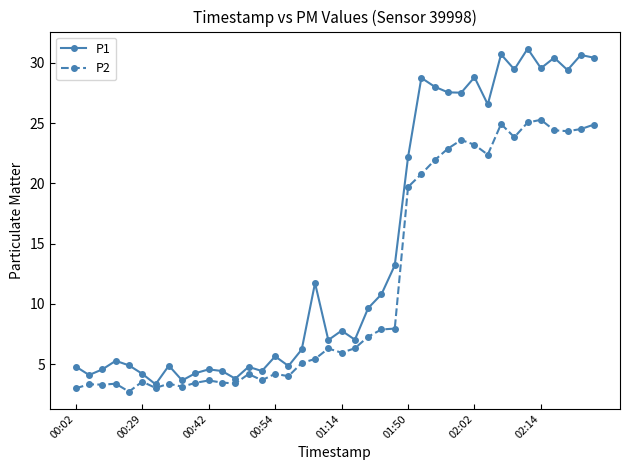

List the series in order of their overall mean, lowest first.

P2, P1